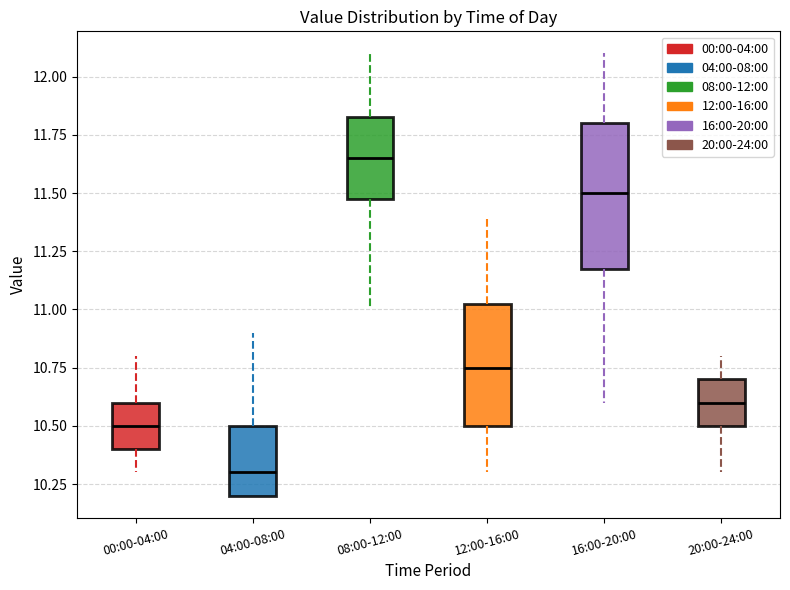

Reading left to right, transcribe this box plot: for each box, give where its median line is, the range the box spans, and where its two whiskers end, as read against the y-axis. The values are not printed on the chart, so give them approximately, as read against the axis.

00:00-04:00: median 10.50, box 10.40 to 10.60, whiskers 10.30 to 10.80
04:00-08:00: median 10.30, box 10.20 to 10.50, whiskers 10.20 to 10.90
08:00-12:00: median 11.65, box 11.50 to 11.85, whiskers 11.00 to 12.10
12:00-16:00: median 10.75, box 10.50 to 11.05, whiskers 10.30 to 11.40
16:00-20:00: median 11.50, box 11.20 to 11.80, whiskers 10.60 to 12.10
20:00-24:00: median 10.60, box 10.50 to 10.70, whiskers 10.30 to 10.80